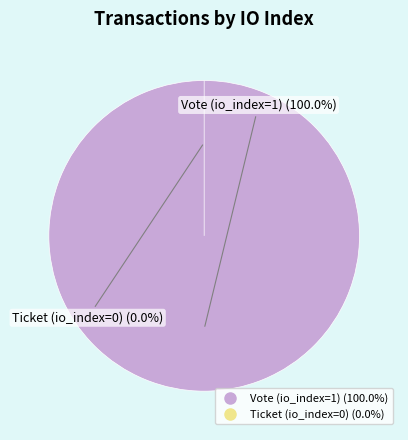

Rank the categories by value from lowest to highest.

Ticket (io_index=0), Vote (io_index=1)